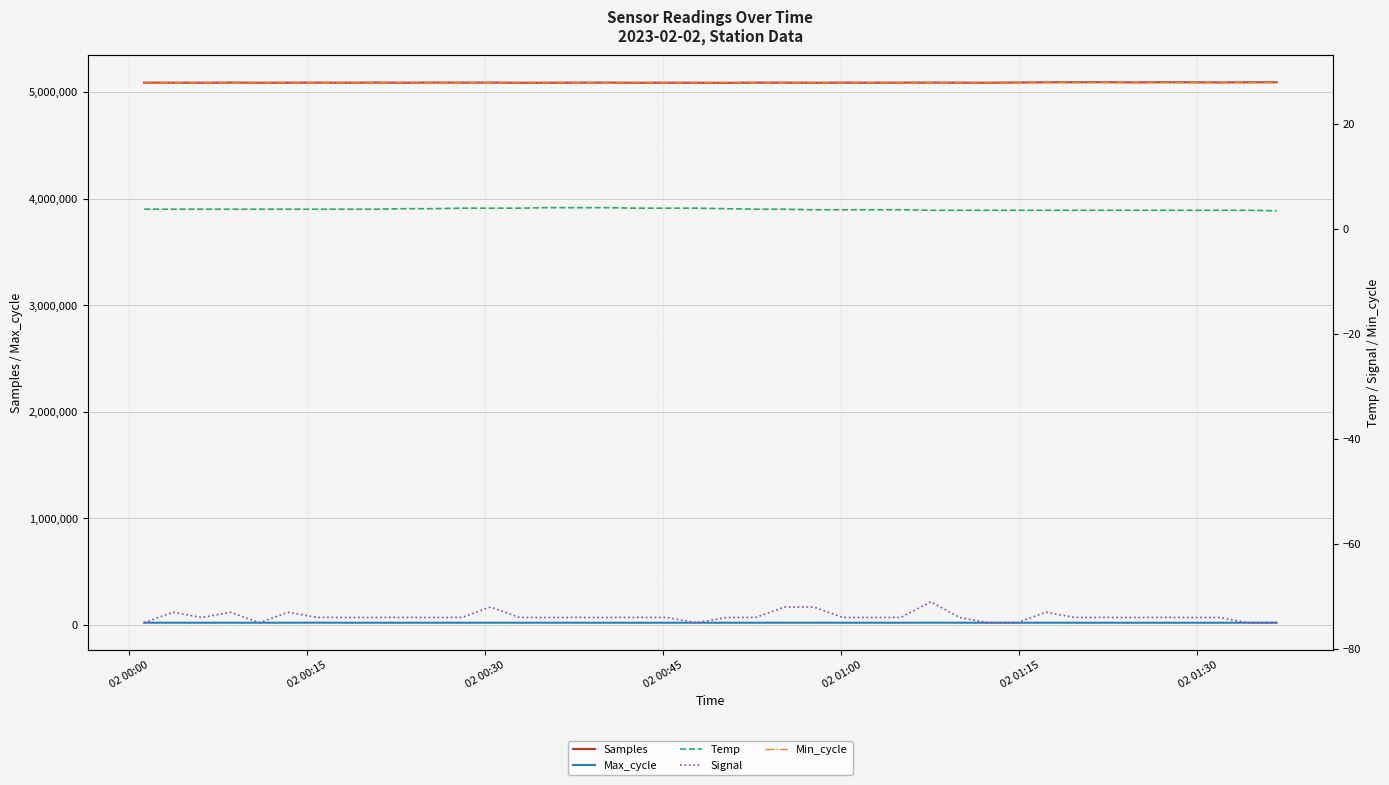

How many interior local valleys does the Max_cycle series have?

18